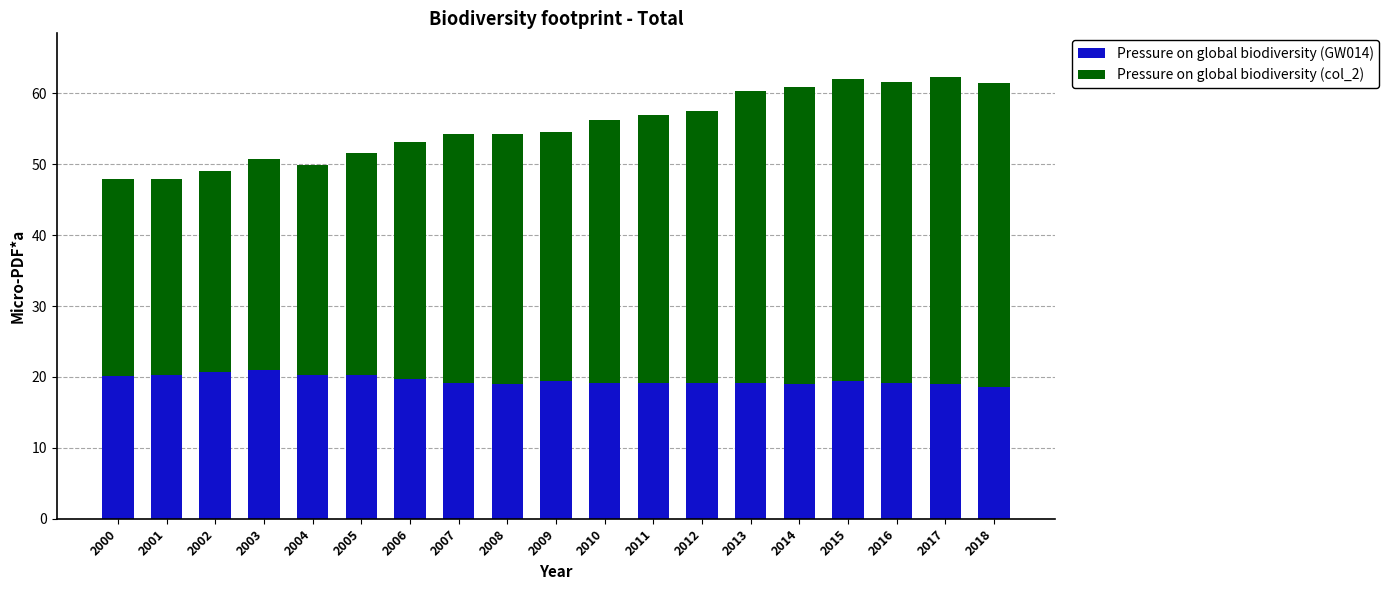

What is the value of the Pressure on global biodiversity (GW014) bar at the 10th from the left?

19.4